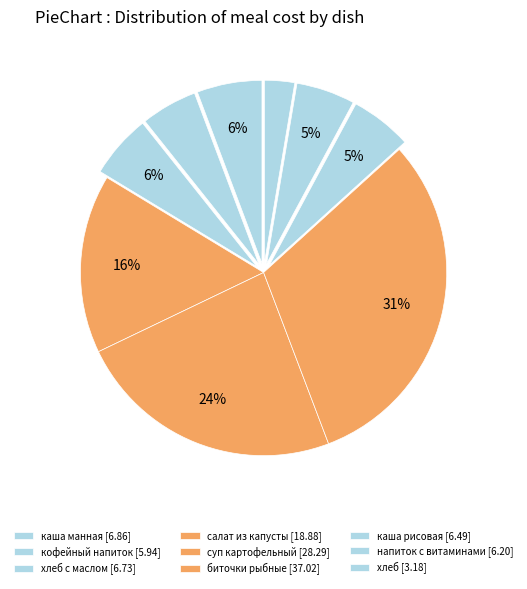

Count the number of slices in the pie.

9